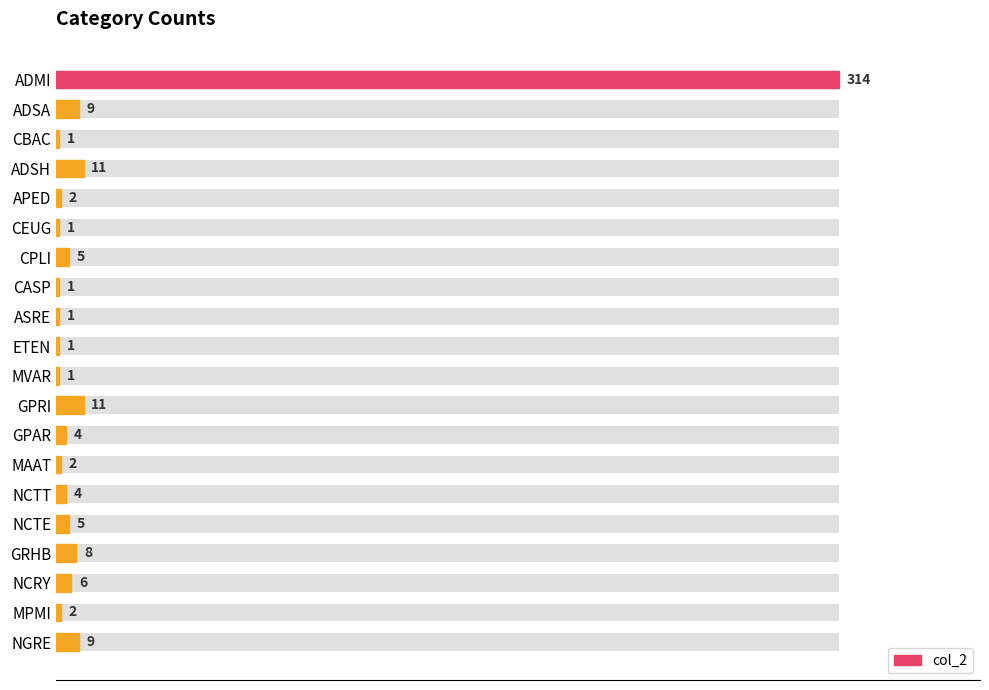

The value at NCRY is 6. True or false?

True